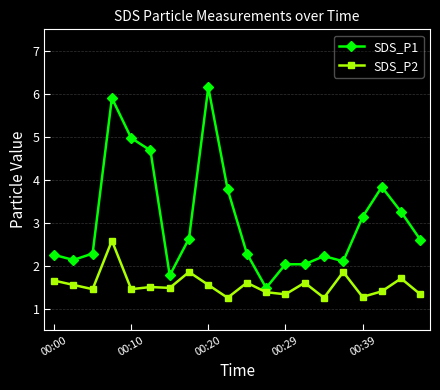

True or false: SDS_P1 has more than 2 interior local peaks.

True